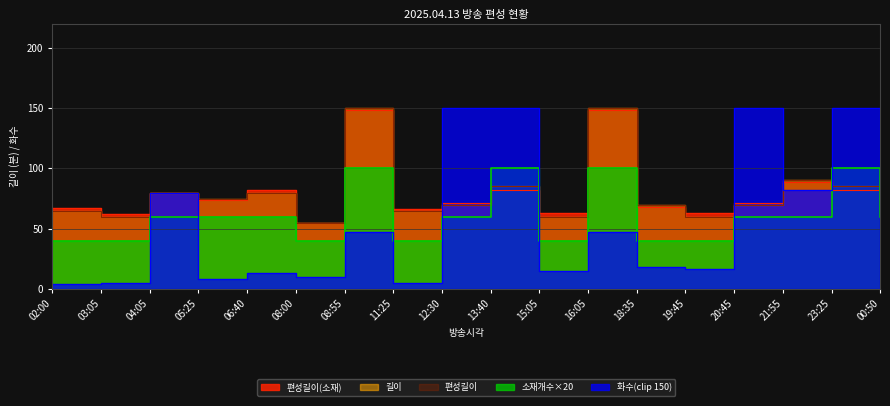

Which category has the highest value across all series?

08:55